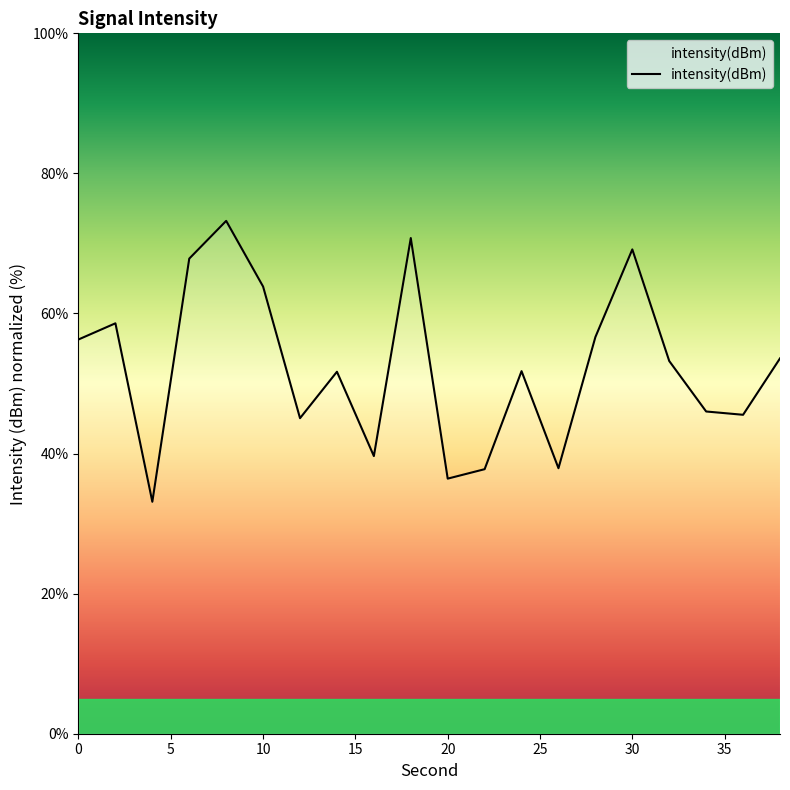

How many series are shown in this chart?

1